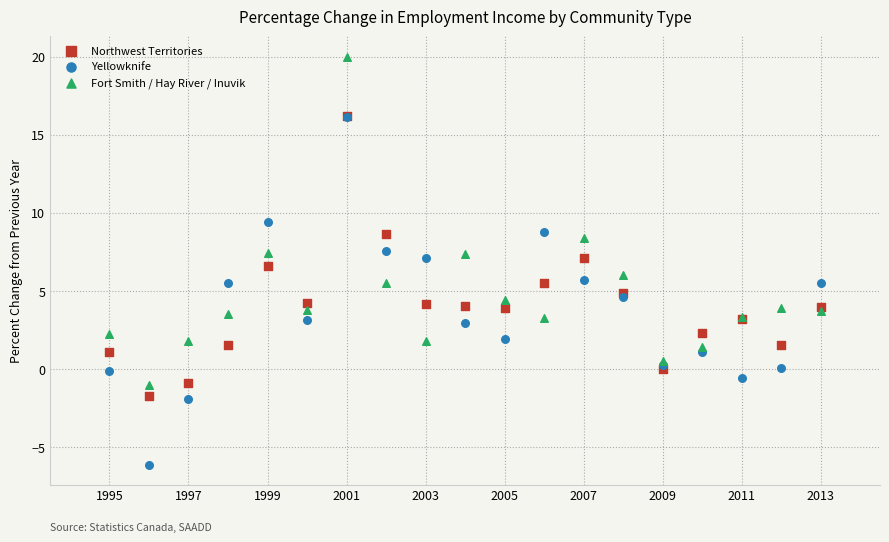

Which series reaches the maximum Y coordinate?

Fort Smith / Hay River / Inuvik